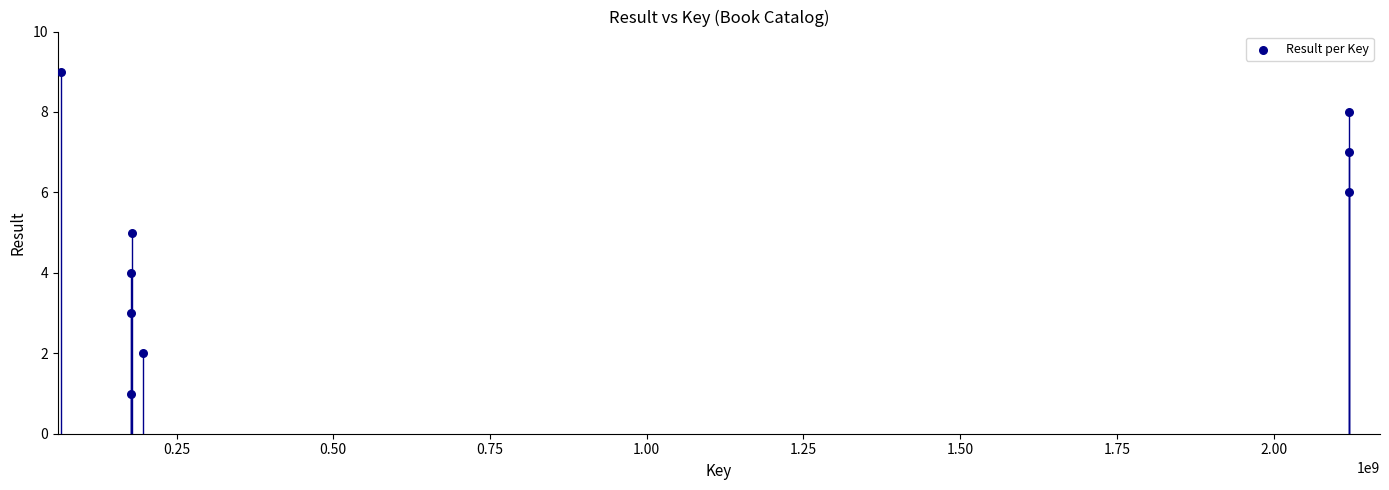

What is the range of X values (max minus min)?

2054162355